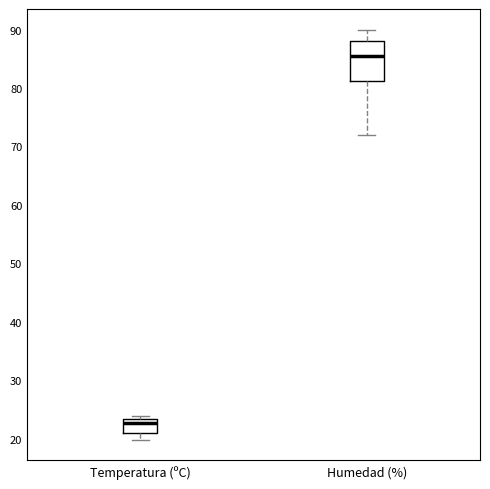

Which box has the highest median line?

Humedad (%)